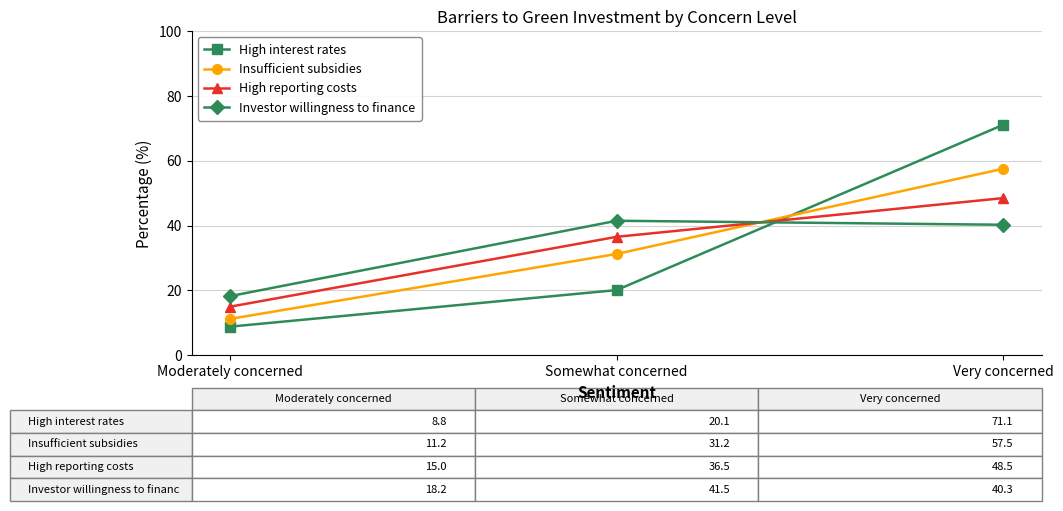

What is the total value across all series at Very concerned?

217.4